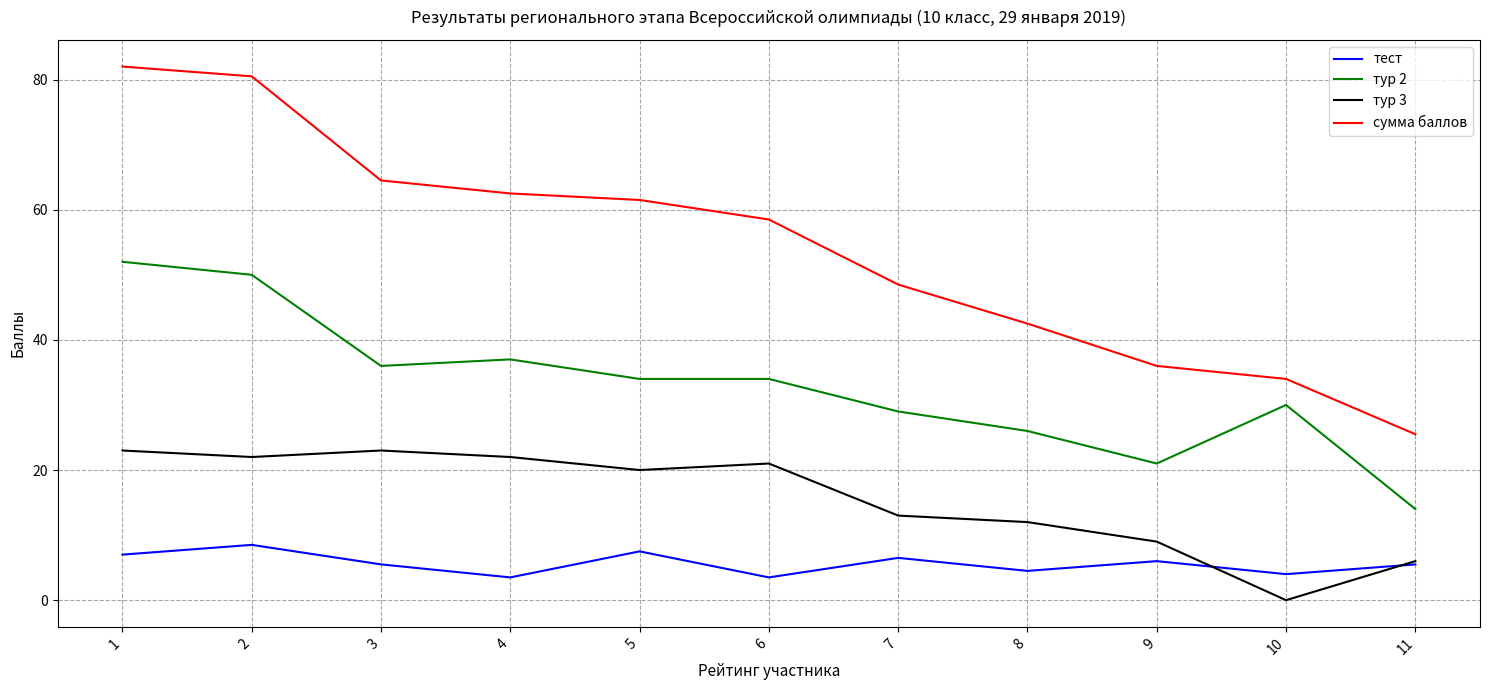

Reading right to left, what are all the values shown in this chart?

тест: 5.5	4.0	6.0	4.5	6.5	3.5	7.5	3.5	5.5	8.5	7.0
тур 2: 14.0	30.0	21.0	26.0	29.0	34.0	34.0	37.0	36.0	50.0	52.0
тур 3: 6.0	0.0	9.0	12.0	13.0	21.0	20.0	22.0	23.0	22.0	23.0
сумма баллов: 25.5	34.0	36.0	42.5	48.5	58.5	61.5	62.5	64.5	80.5	82.0